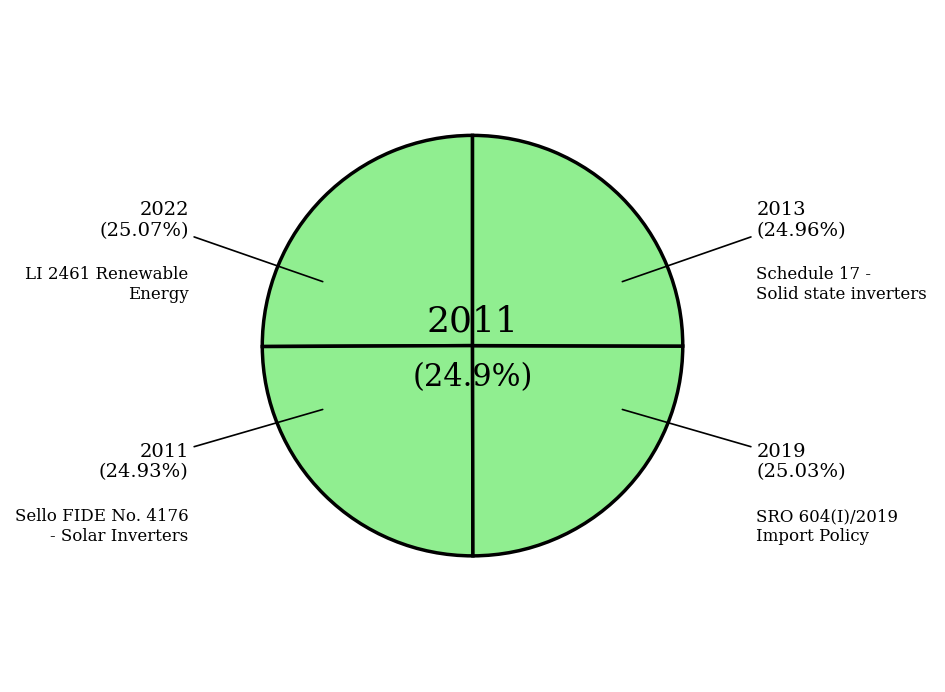

Does Schedule 17 - Solid state inverters account for over 50% of the chart?

No